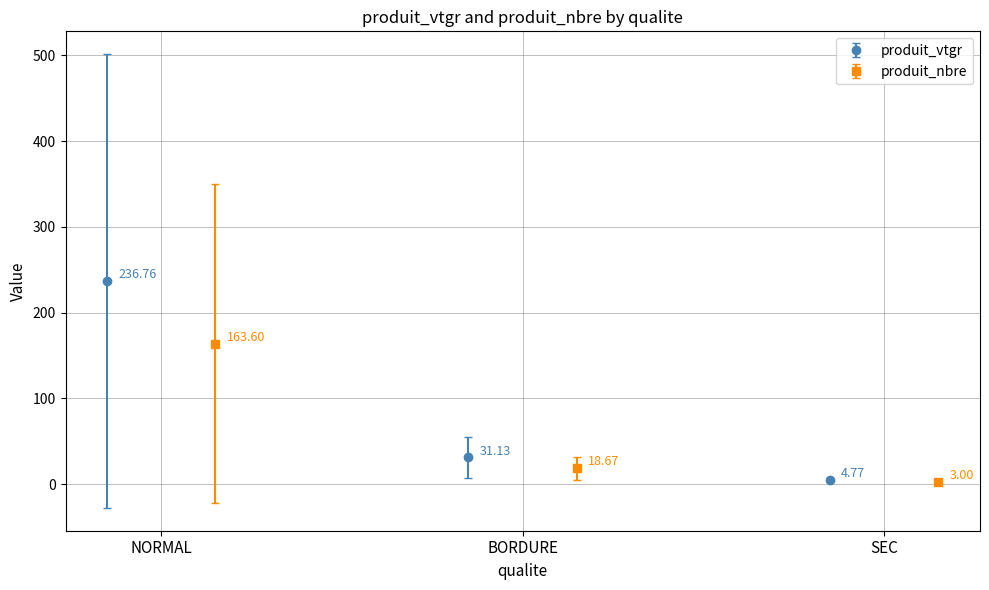

The produit_nbre series shows 18.3 at BORDURE-5. True or false?

False